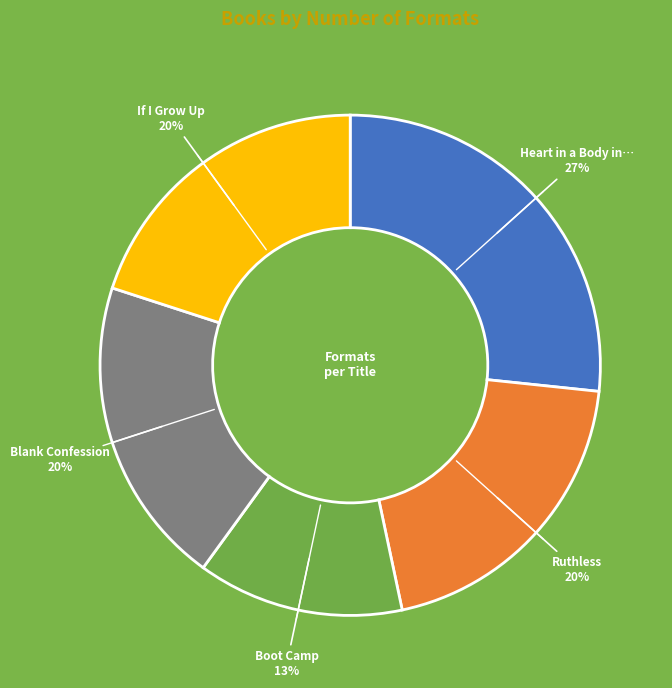

Is there a majority slice in this chart?

No